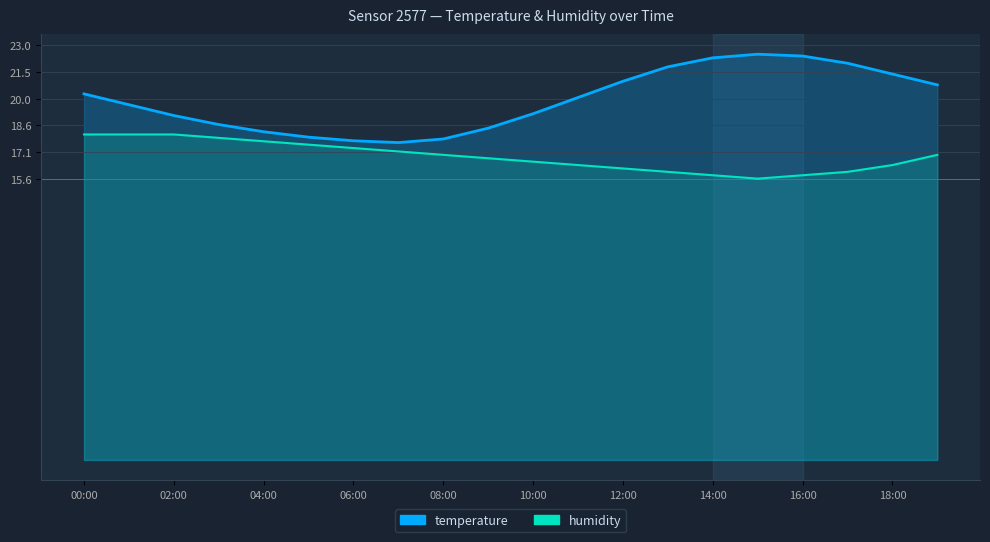

What is the total value across all series at 18:00?

37.8